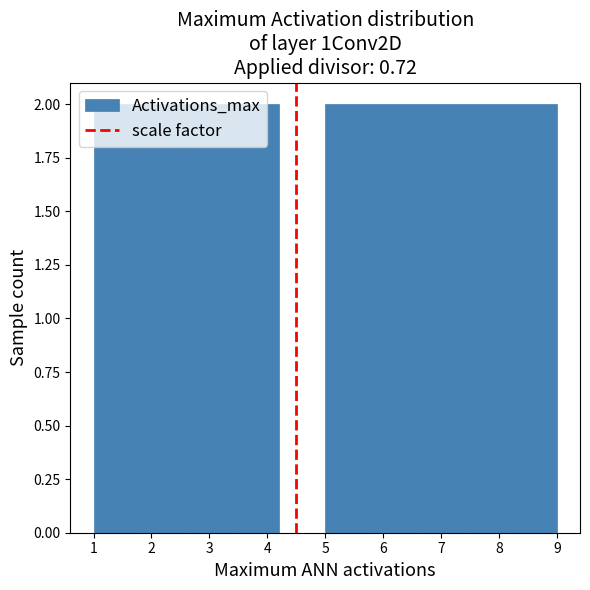

How tall is the bar that spans 1.0 to 1.8 on the x-axis? The values are not printed on the chart, so give them approximately, as read against the axis.

2